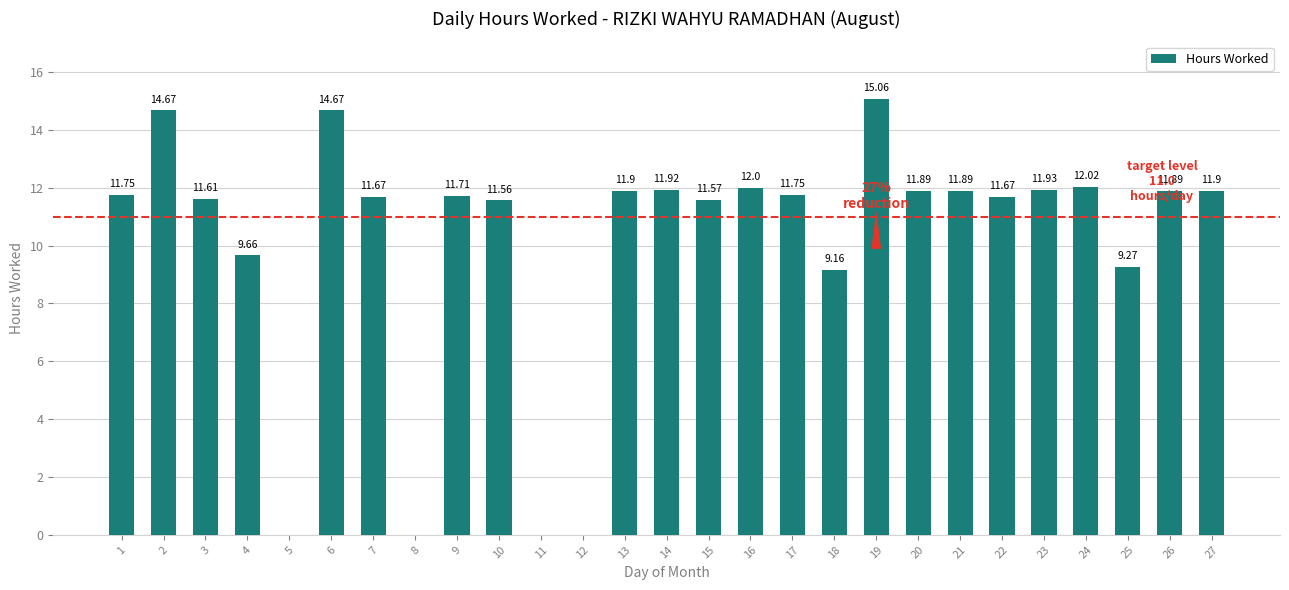

Count the number of data series in this chart.

1